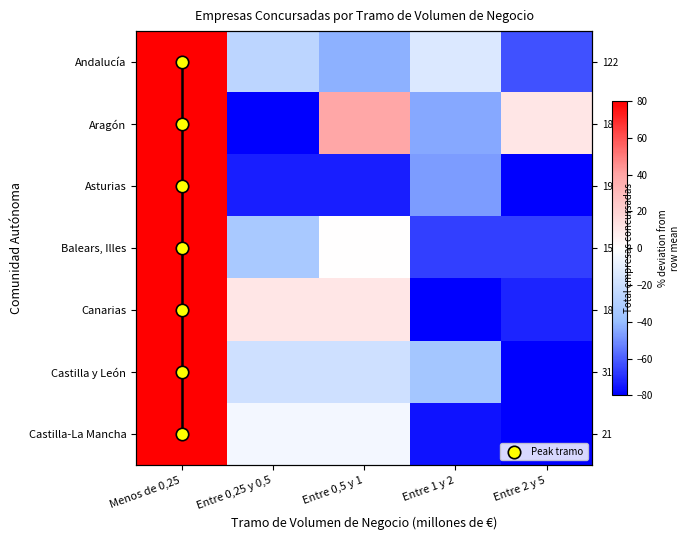

Reading right to left, list all the values displayed in this chart.

Andalucía: Entre 2 y 5=-63.1	Entre 1 y 2=-13.9	Entre 0,5 y 1=-42.6	Entre 0,25 y 0,5=-26.2	Menos de 0,25=145.9
Aragón: Entre 2 y 5=11.1	Entre 1 y 2=-44.4	Entre 0,5 y 1=38.9	Entre 0,25 y 0,5=-100.0	Menos de 0,25=94.4
Asturias: Entre 2 y 5=-100.0	Entre 1 y 2=-47.4	Entre 0,5 y 1=-73.7	Entre 0,25 y 0,5=-73.7	Menos de 0,25=294.7
Balears, Illes: Entre 2 y 5=-66.7	Entre 1 y 2=-66.7	Entre 0,5 y 1=0.0	Entre 0,25 y 0,5=-33.3	Menos de 0,25=166.7
Canarias: Entre 2 y 5=-72.2	Entre 1 y 2=-100.0	Entre 0,5 y 1=11.1	Entre 0,25 y 0,5=11.1	Menos de 0,25=150.0
Castilla y León: Entre 2 y 5=-83.9	Entre 1 y 2=-35.5	Entre 0,5 y 1=-19.4	Entre 0,25 y 0,5=-19.4	Menos de 0,25=158.1
Castilla-La Mancha: Entre 2 y 5=-100.0	Entre 1 y 2=-76.2	Entre 0,5 y 1=-4.8	Entre 0,25 y 0,5=-4.8	Menos de 0,25=185.7